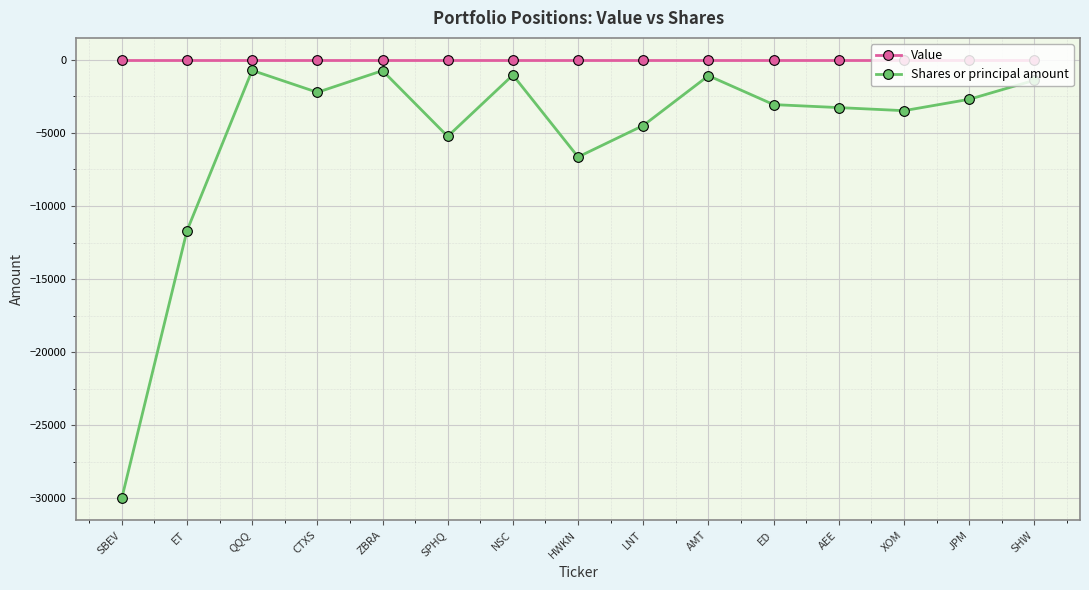

Does the chart display data point markers on the line(s)?

Yes